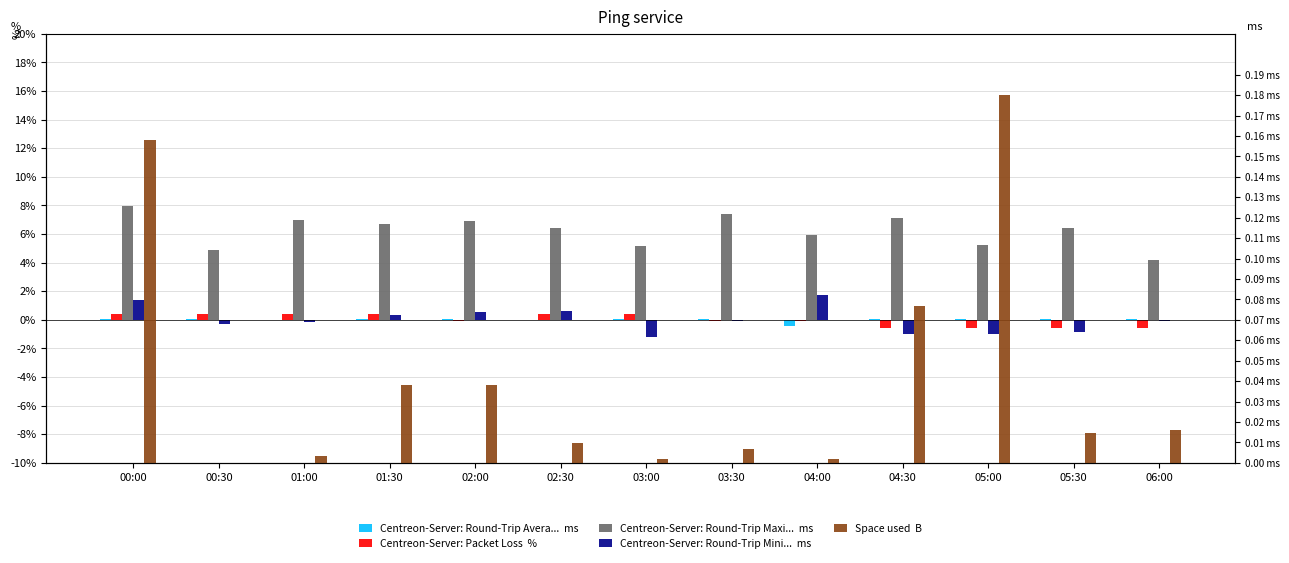

What is the spread (max minus min) of values at 05:00?

6.2